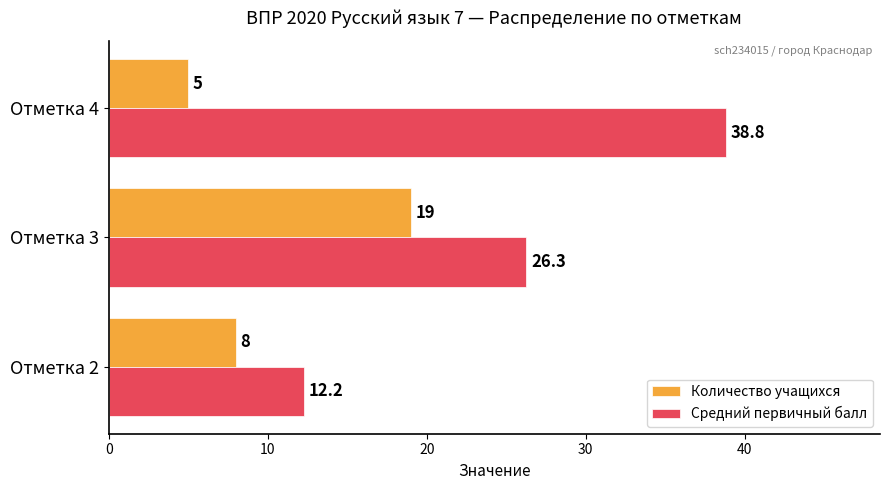

How many data points in Количество учащихся are less than 8?

1